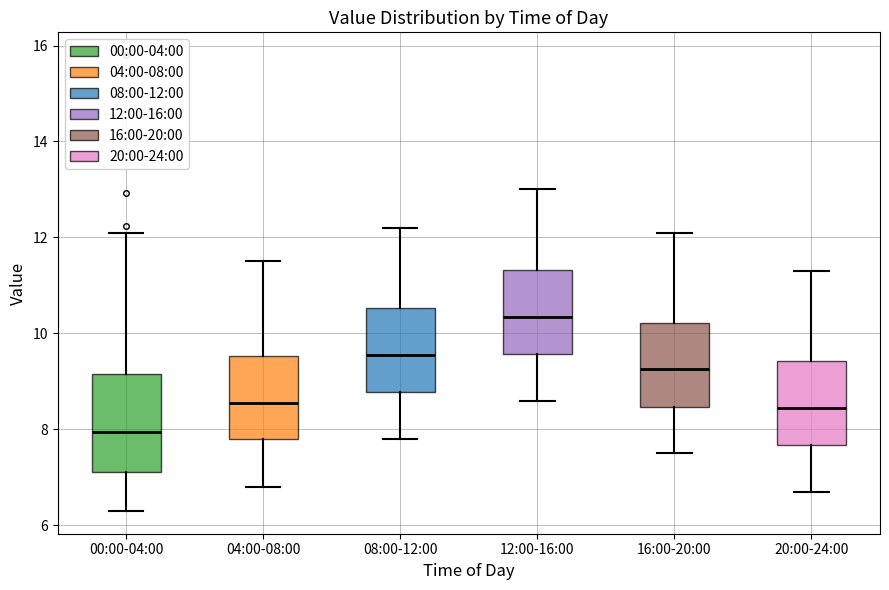

Where does the median line of the box for 12:00-16:00 sit on the y-axis? The values are not printed on the chart, so give them approximately, as read against the axis.

10.4